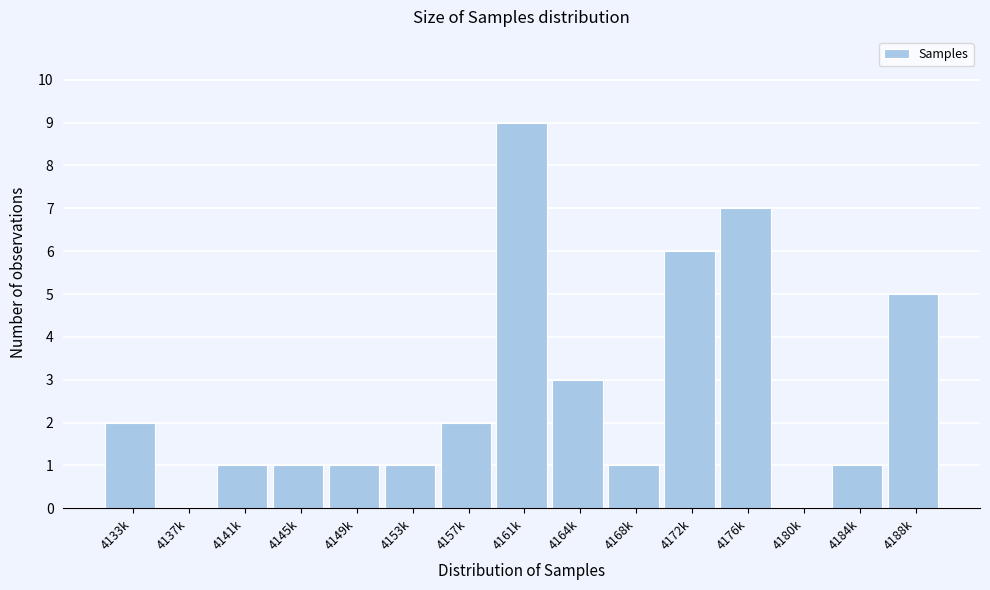

Reading right to left, what are all the values shown in this chart?

4188k=5	4184k=1	4180k=0	4176k=7	4172k=6	4168k=1	4164k=3	4161k=9	4157k=2	4153k=1	4149k=1	4145k=1	4141k=1	4137k=0	4133k=2